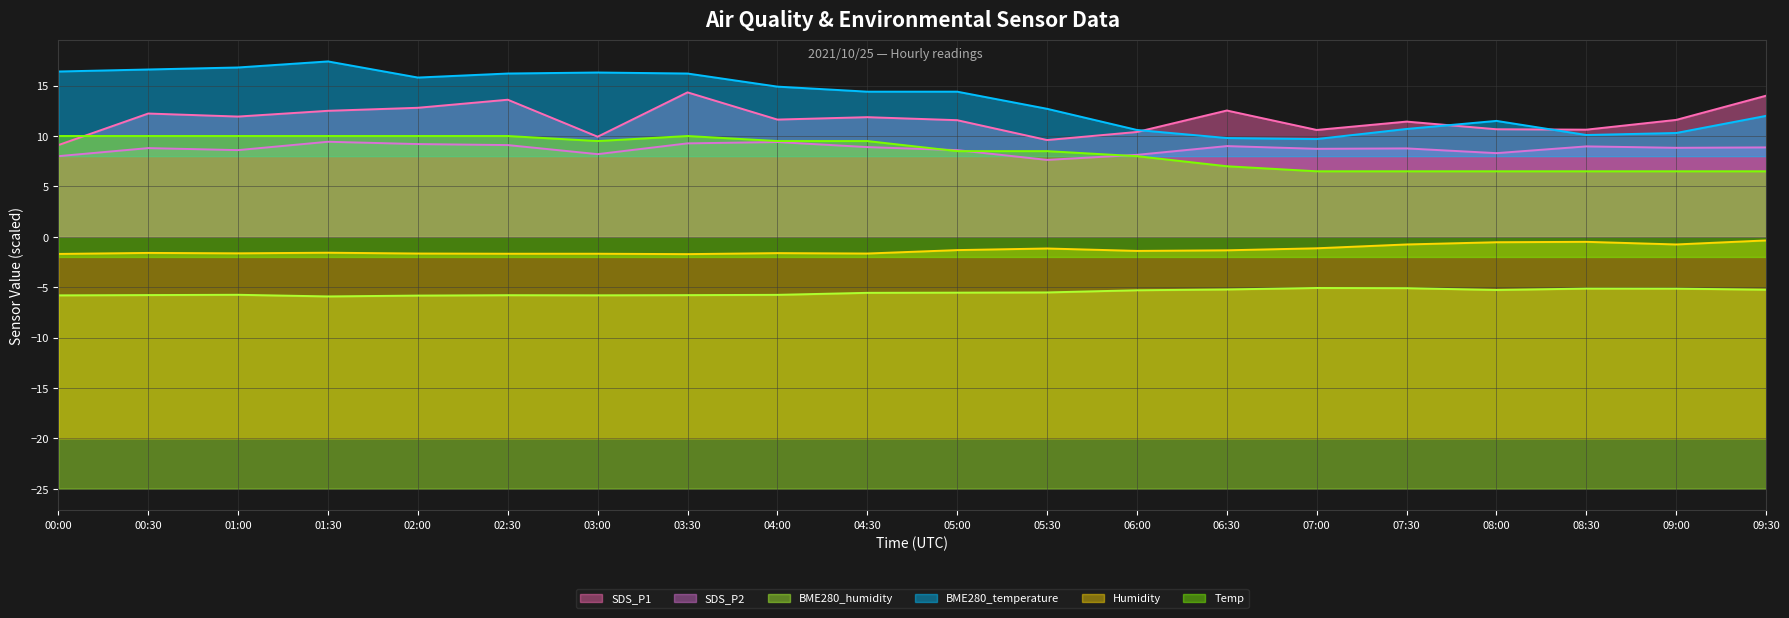

What position from the right is 09:00?

2